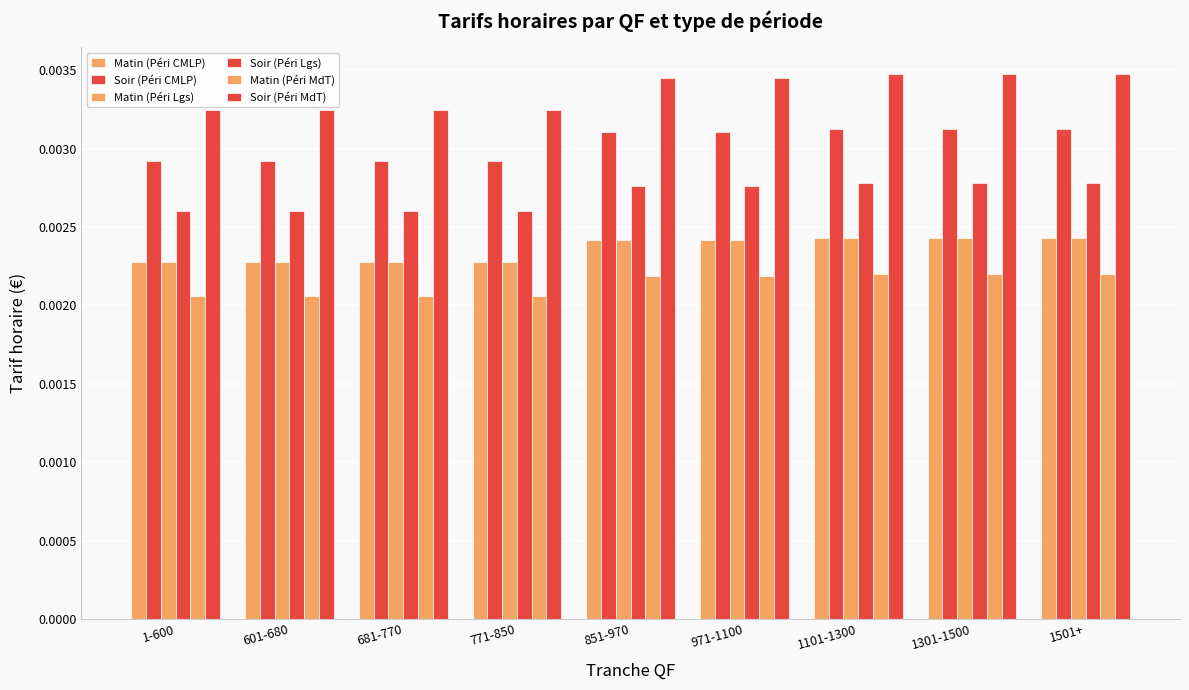

Which series has the largest total across all categories?

Soir (Péri MdT)